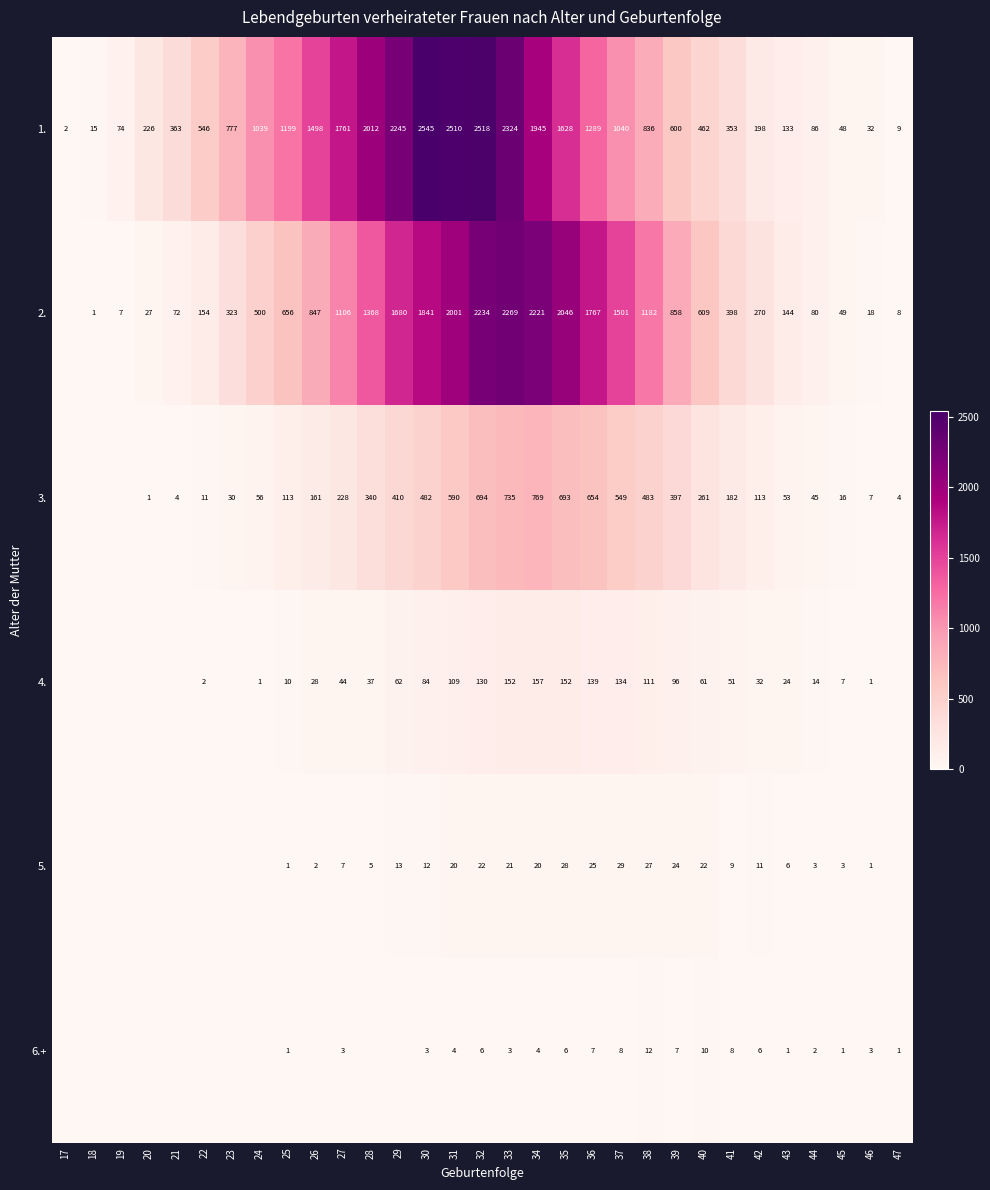

Between 17 and 18, which is larger?

18